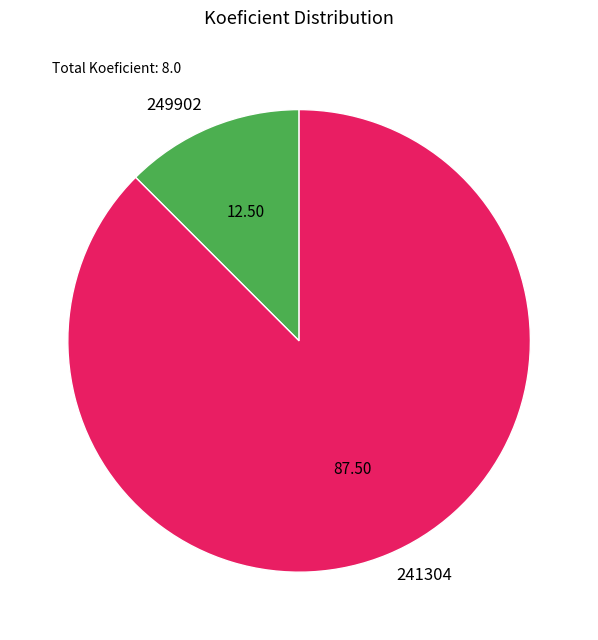

Rank the categories by value from highest to lowest.

241304, 249902